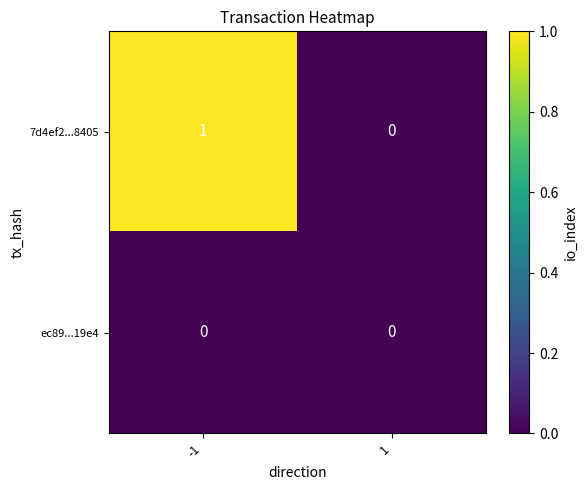

Reading right to left, transcribe all the data shown in this chart.

7d4ef2...8405: 1=0	-1=1
ec89...19e4: 1=0	-1=0